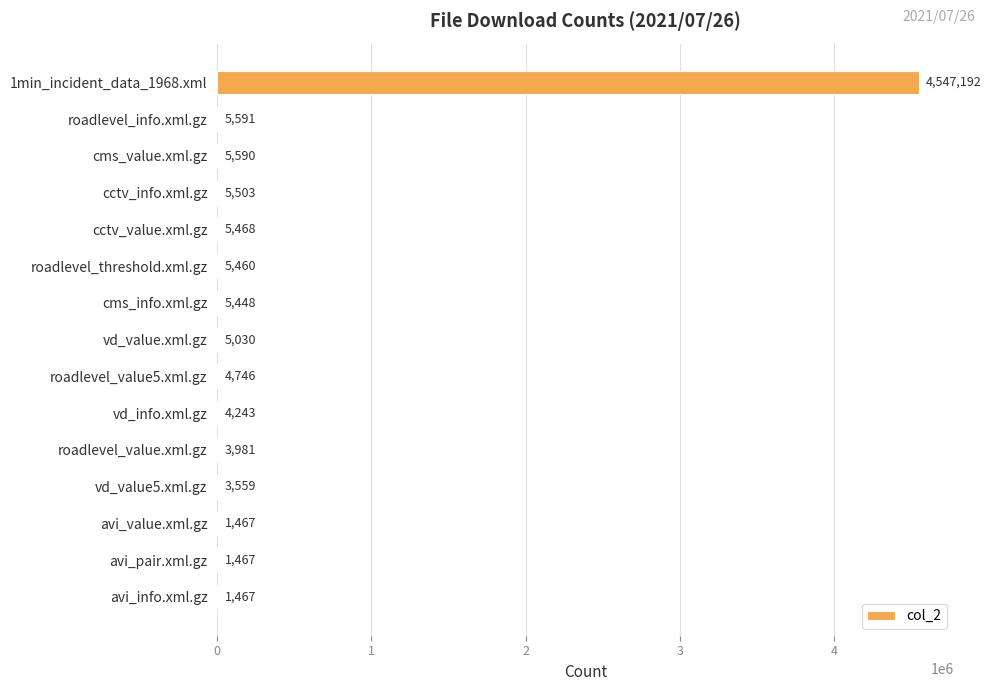

What is the change in value from cms_info.xml.gz to avi_info.xml.gz?

-3981